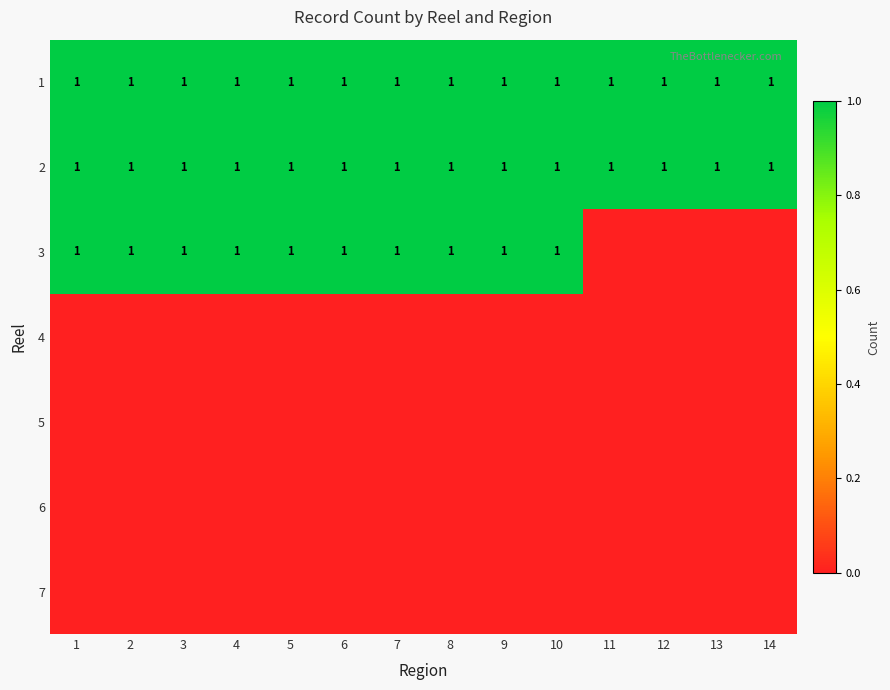

True or false: 3 has a value of 1 at 1.

True